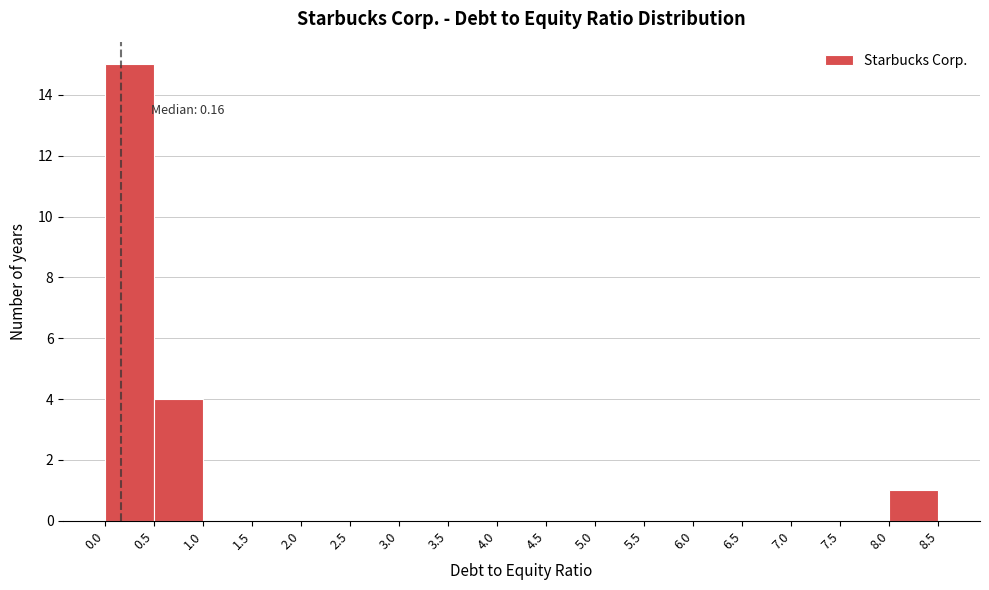

Which range on the x-axis has the tallest bar?

0.0 to 0.5